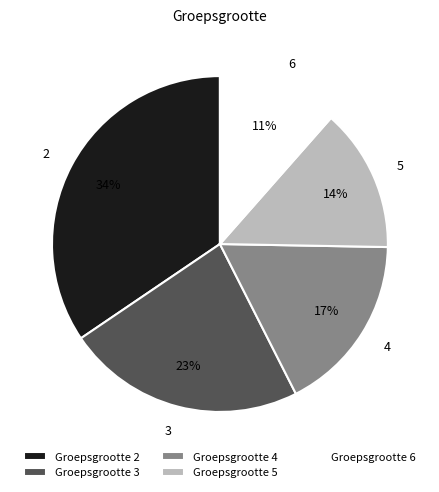

True or false: 2 accounts for 23% of the total.

False